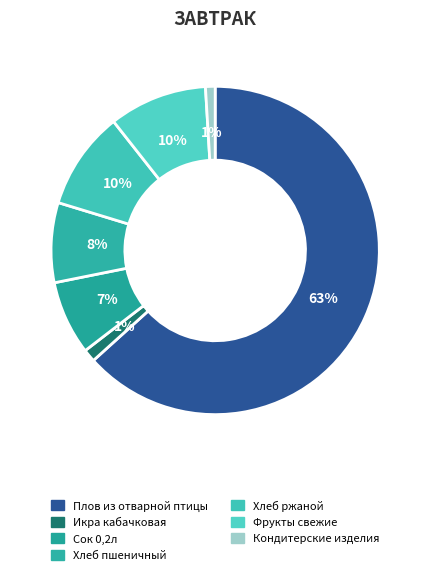

Which category has the biggest portion of the pie?

Плов из отварной птицы